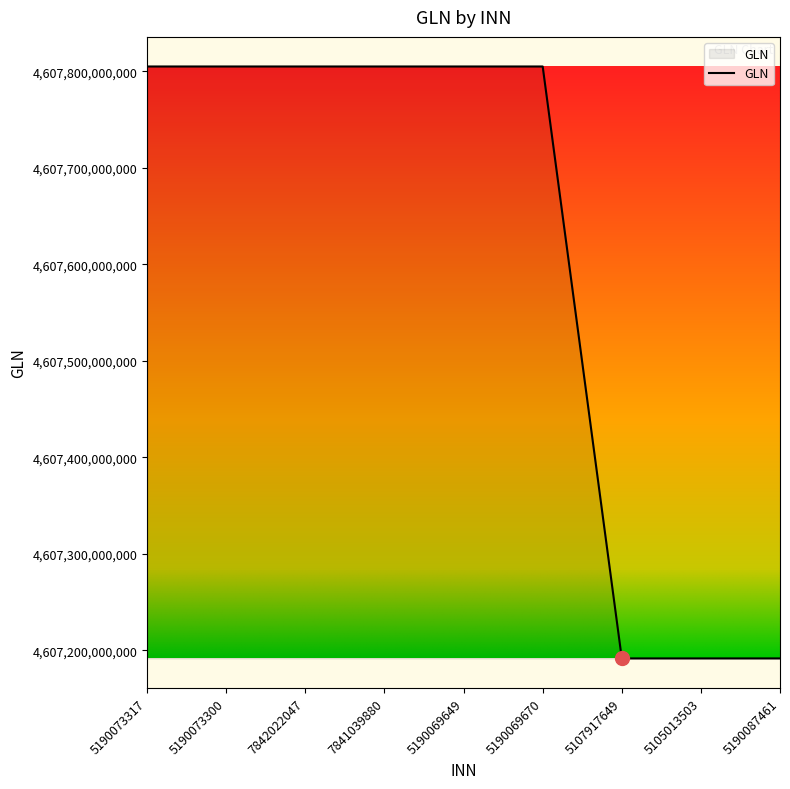

What is the smallest value displayed?

4607191619958